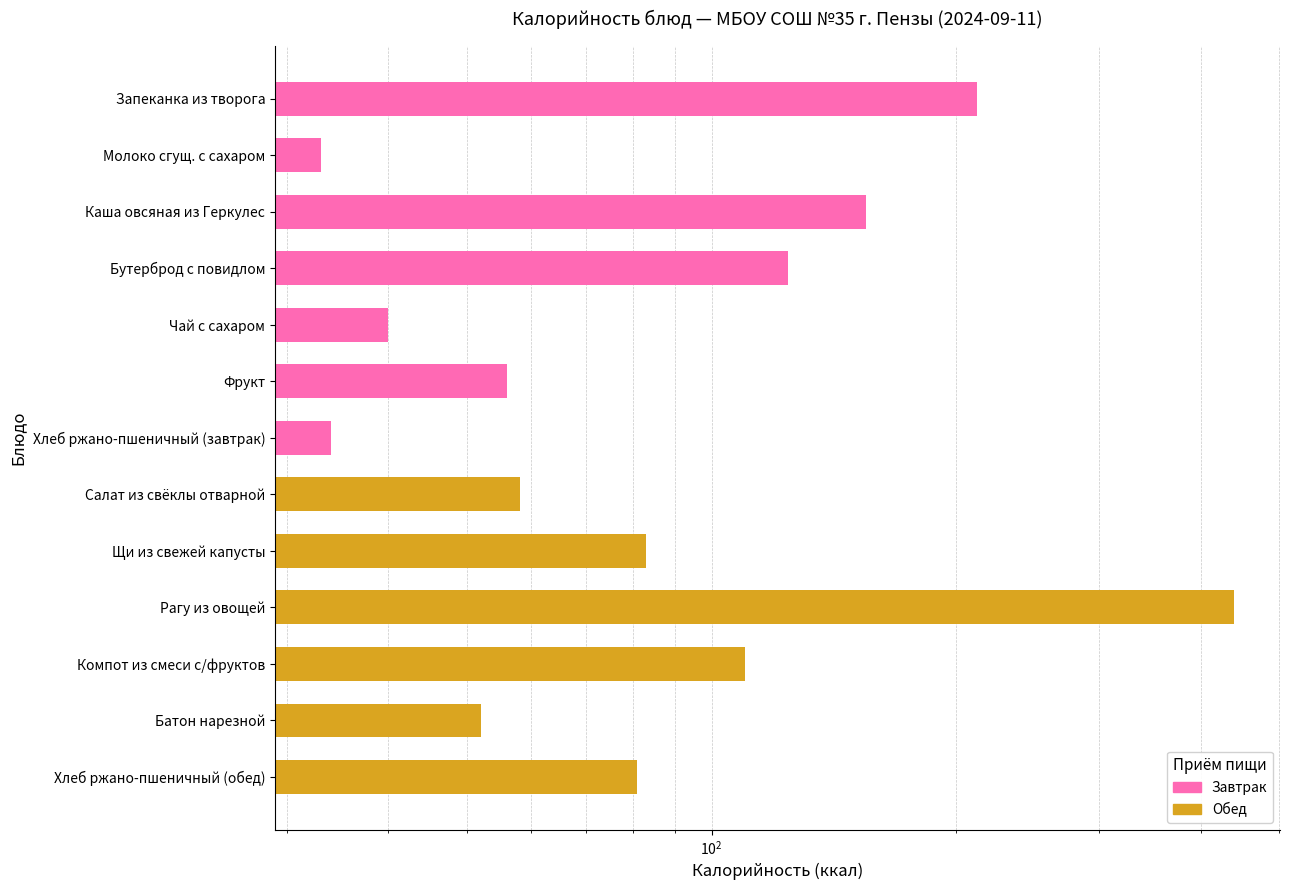

What is the sum of the values at Хлеб ржано-пшеничный (завтрак) and Запеканка из творога?

246